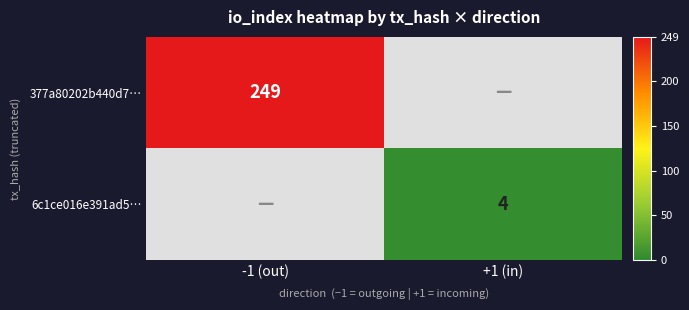

True or false: 377a80202b440d7… has a value of 249 at -1 (out).

True